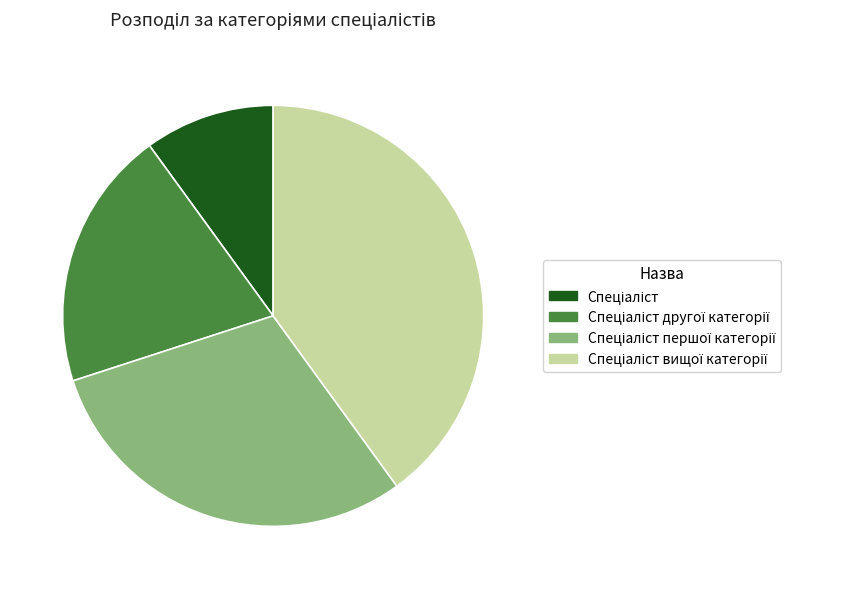

Is there a majority slice in this chart?

No